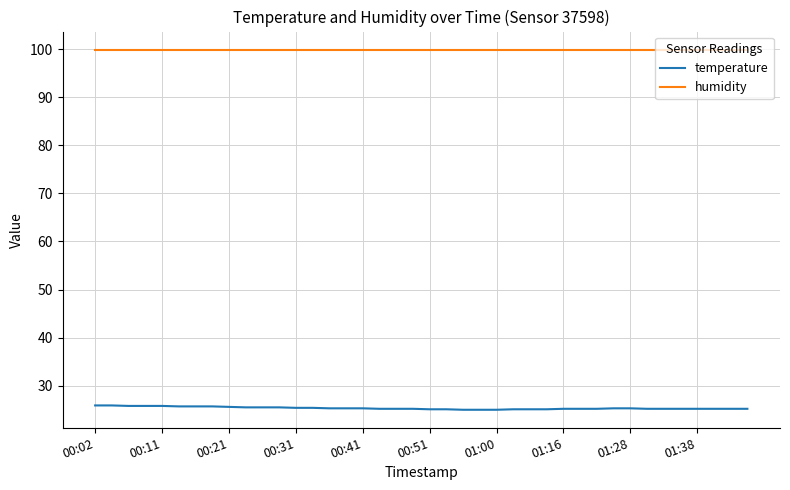

True or false: temperature and humidity cross at least once.

False